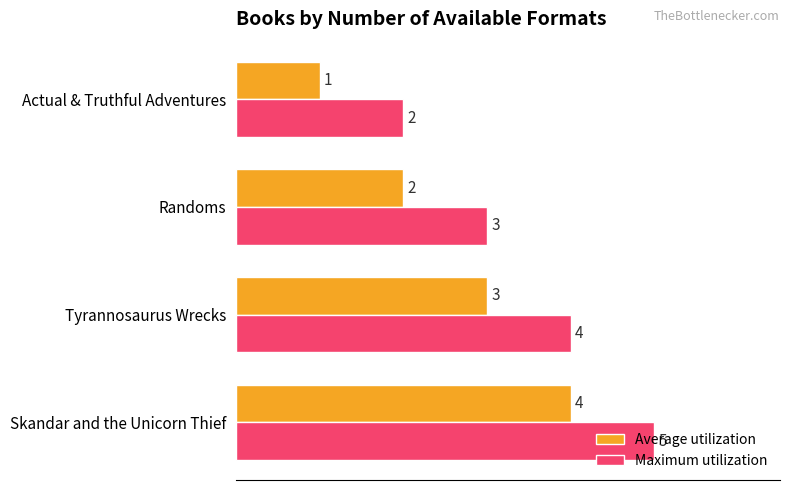

List the series in order of their overall mean, highest first.

Maximum utilization, Average utilization